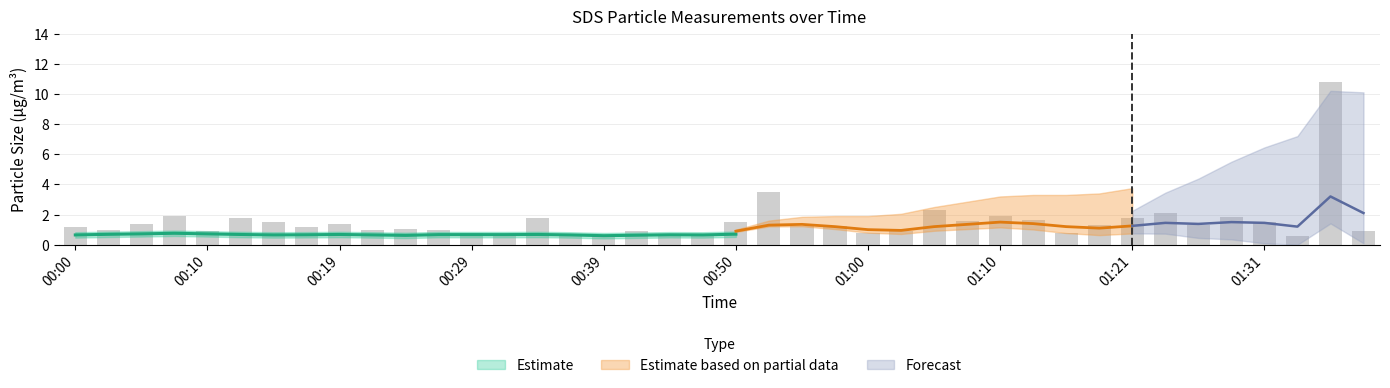

What is the value of the 26th bar from the left?

0.9